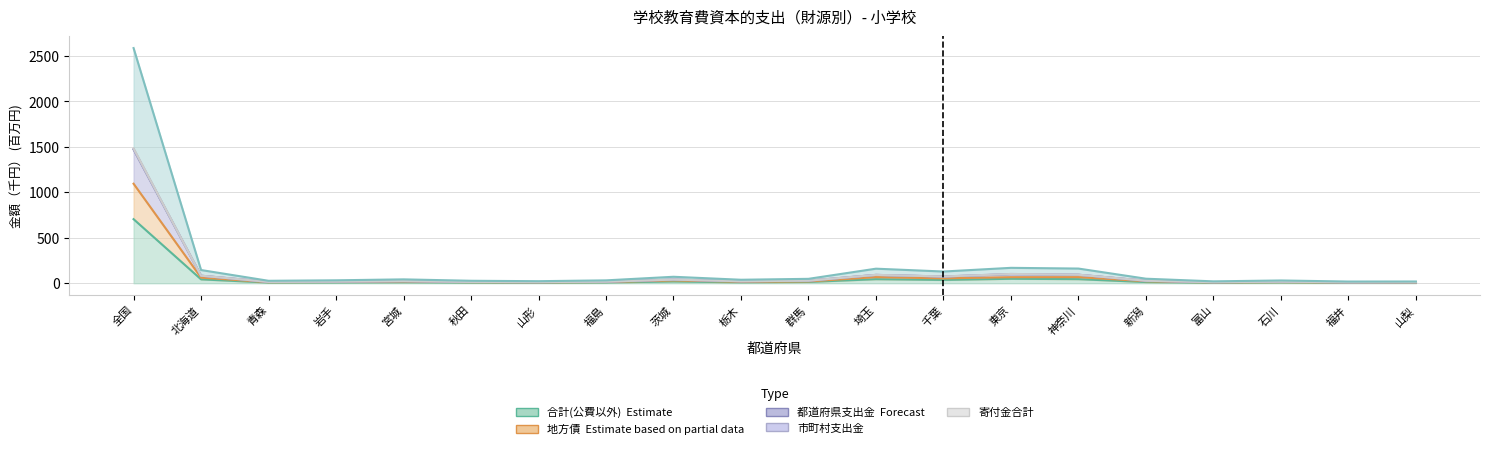

How many interior local valleys does the 地方債 series have?

6